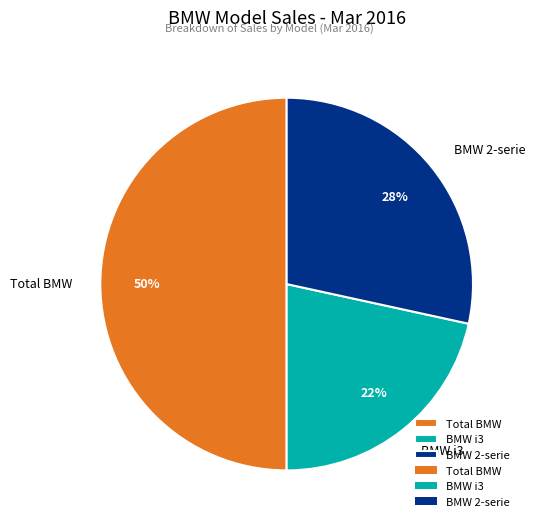

Rank the categories by value from highest to lowest.

Total BMW, BMW 2-serie, BMW i3